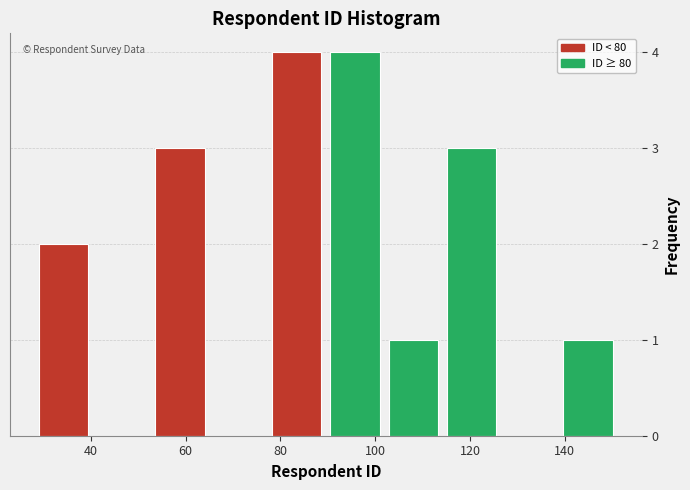

Reading left to right, transcribe this chart: for each bar, give the range it covers on the x-axis and its height. Neither the bar edges nor the heights are printed on the chart, so give them approximately, as read against the axes.

30 to 42: 2
42 to 54: 0
54 to 66: 3
66 to 78: 0
78 to 90: 4
90 to 102: 4
102 to 116: 1
116 to 128: 3
128 to 140: 0
140 to 152: 1